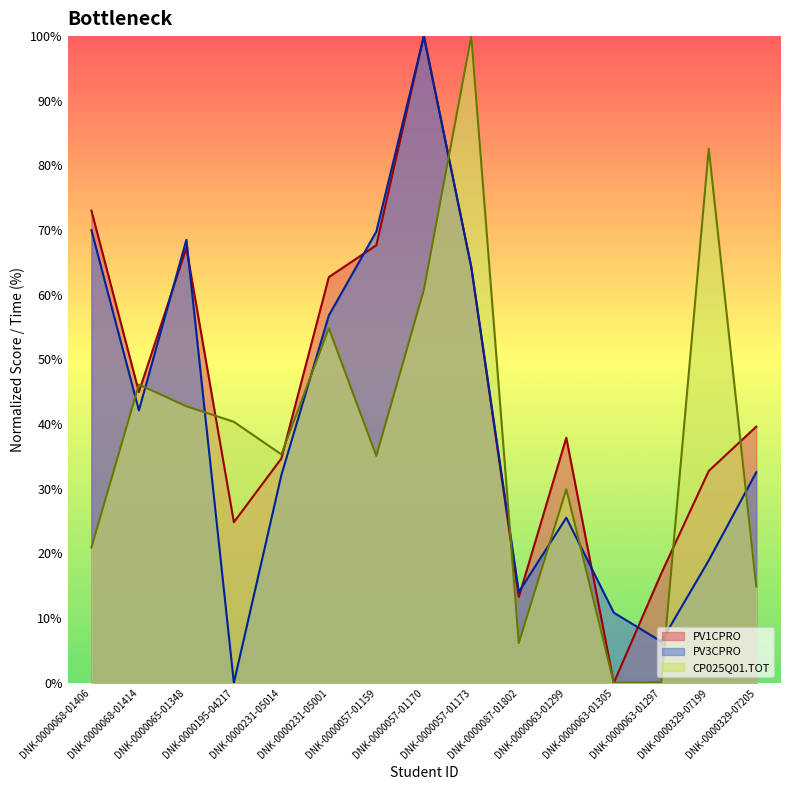

Is it true that CP025Q01.TOT equals 100.0 at DNK-0000057-01173?

True